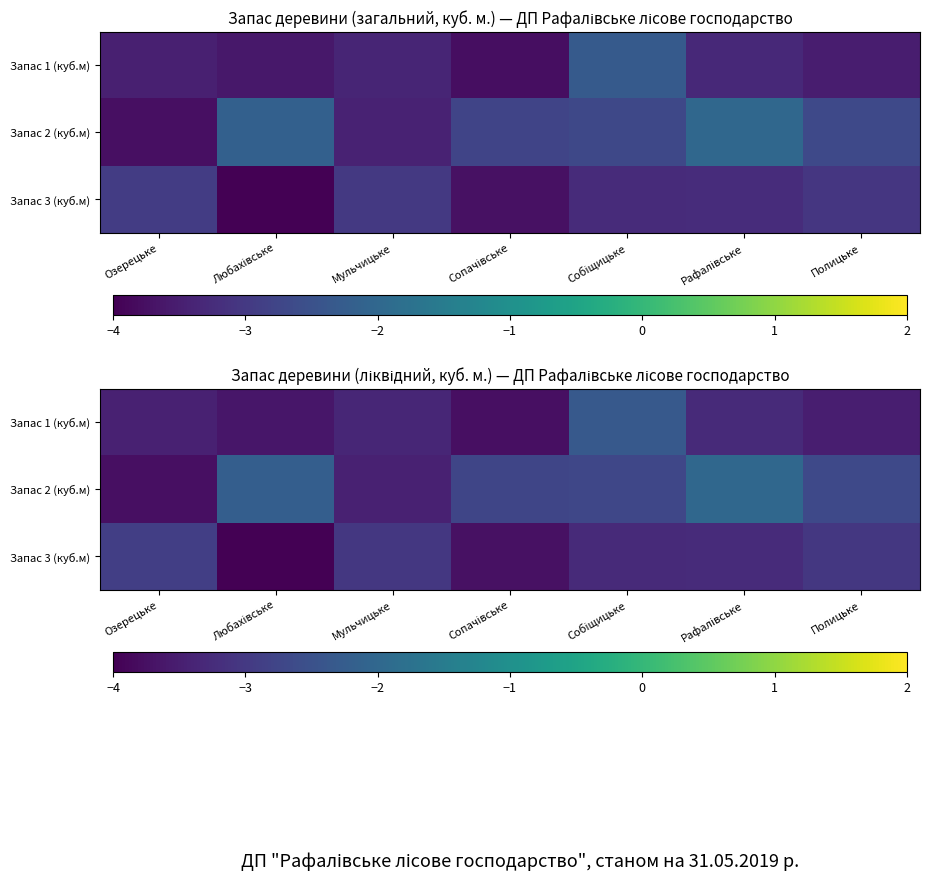

Which series has the largest total across all categories?

Запас 2 (куб.м)